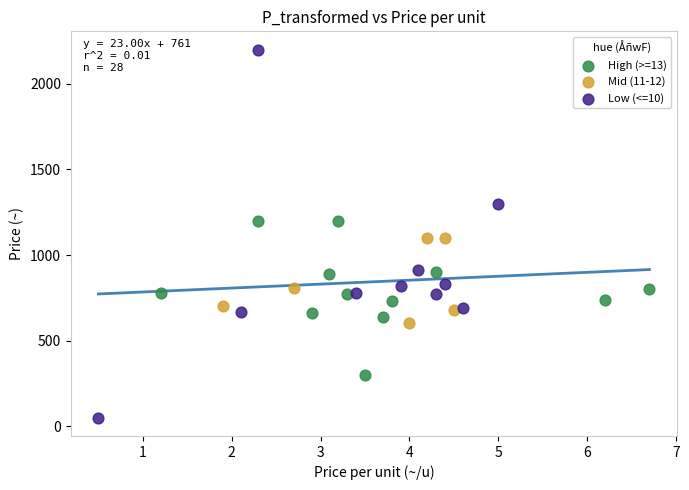

Which series reaches the maximum Y coordinate?

Low (<=10)